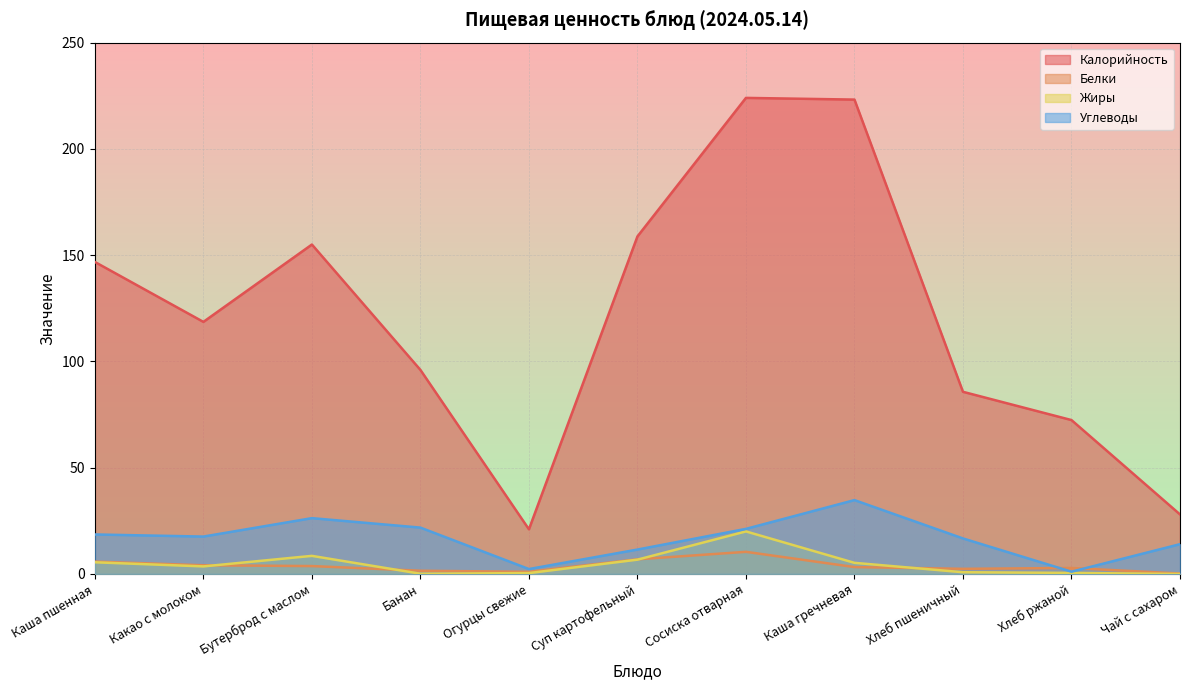

What is the lowest value of the Калорийность series?

21.0